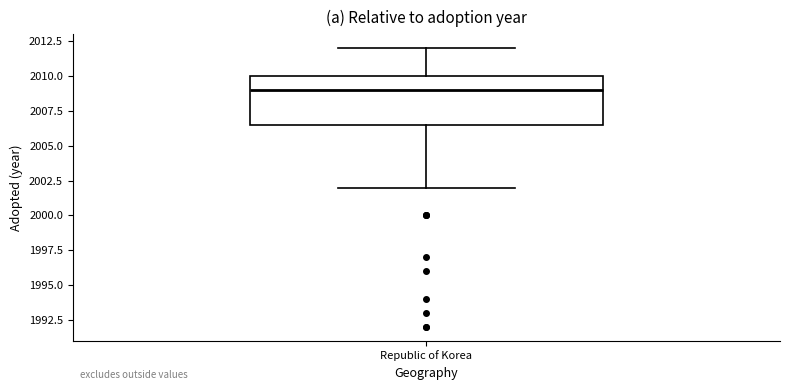

Where is the upper edge of the box for Republic of Korea on the y-axis? The values are not printed on the chart, so give them approximately, as read against the axis.

2010.0